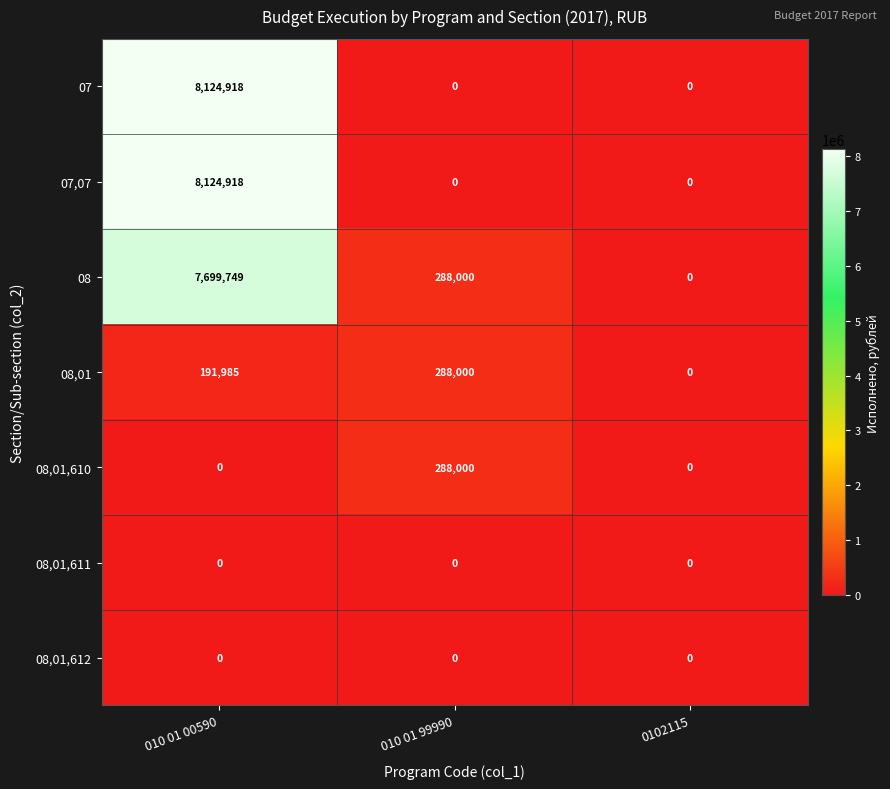

What is the total value across all series at 010 01 99990?

864000